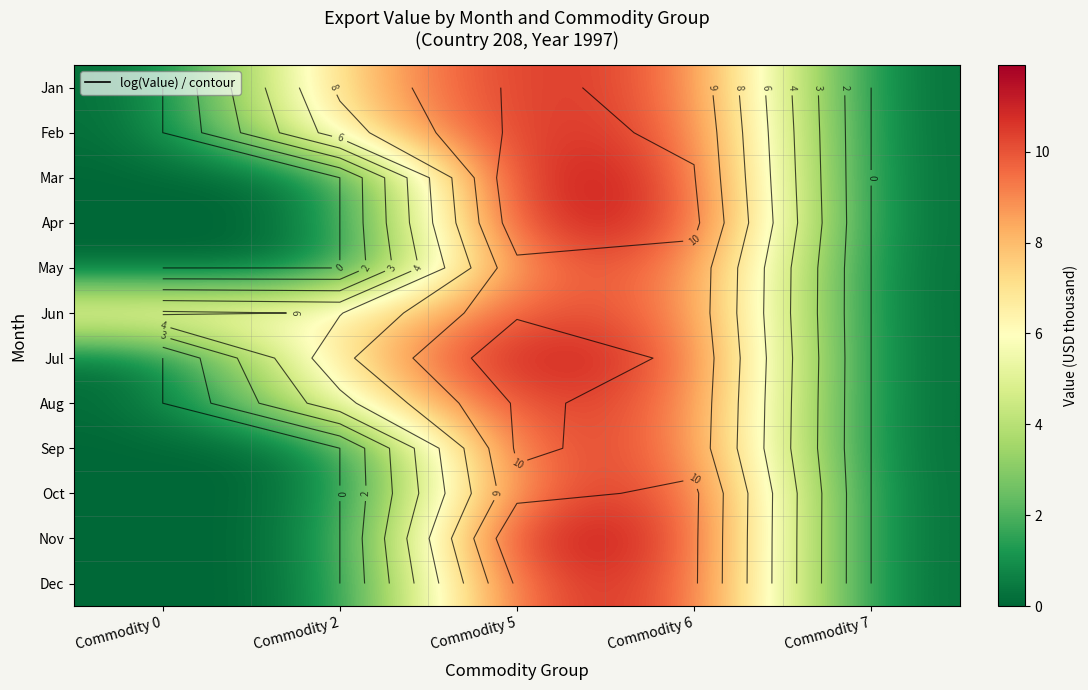

Which series has the largest range (max minus min)?

Nov